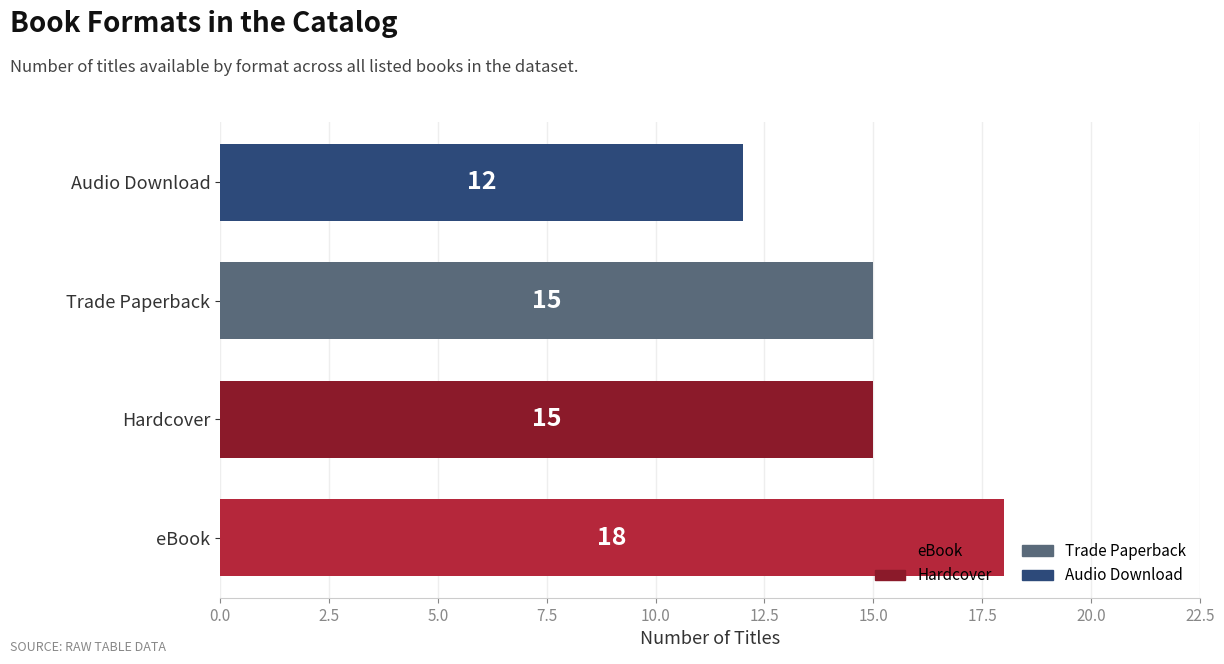

Which category has the lowest value across all series?

Audio Download